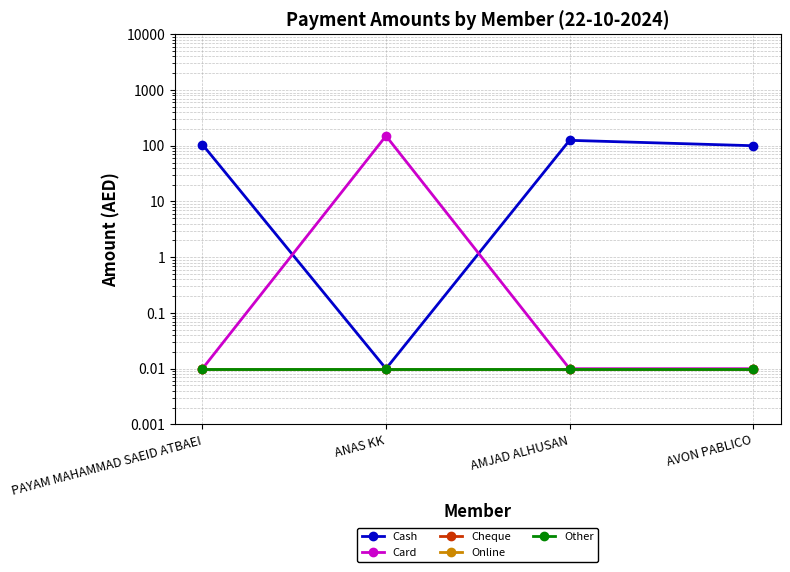

At PAYAM MAHAMMAD SAEID ATBAEI, list the series in order from largest to smallest.

Cash, Card, Cheque, Online, Other